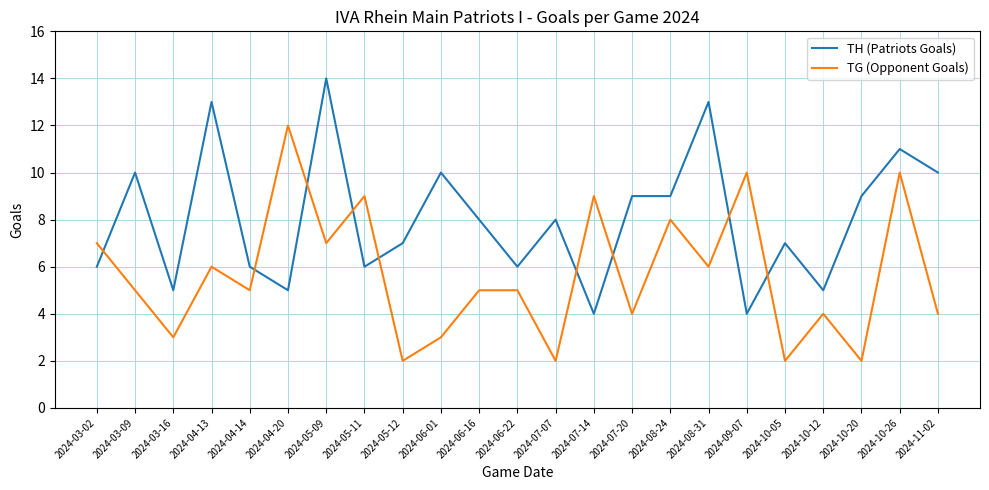

At which label does TH (Patriots Goals) first exceed 8?

2024-03-09